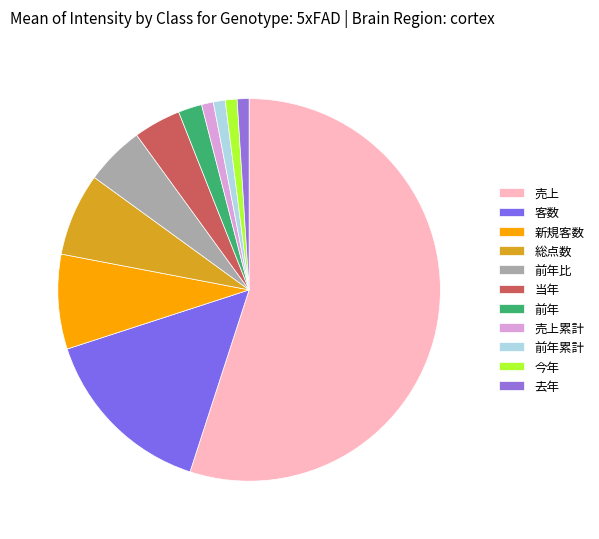

What is the change in value from 総点数 to 去年?

-6